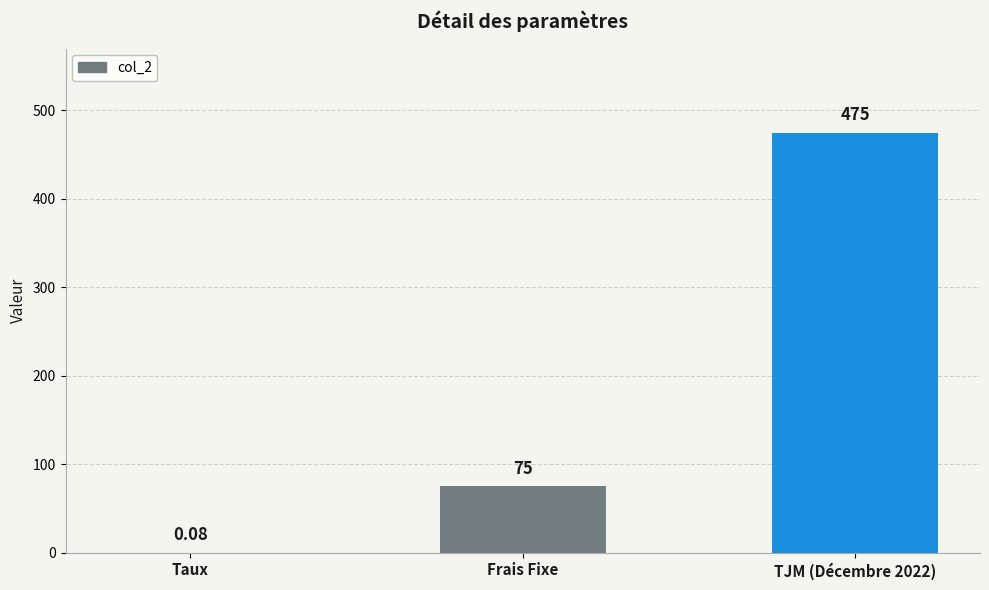

Between Taux and Frais Fixe, which is larger?

Frais Fixe